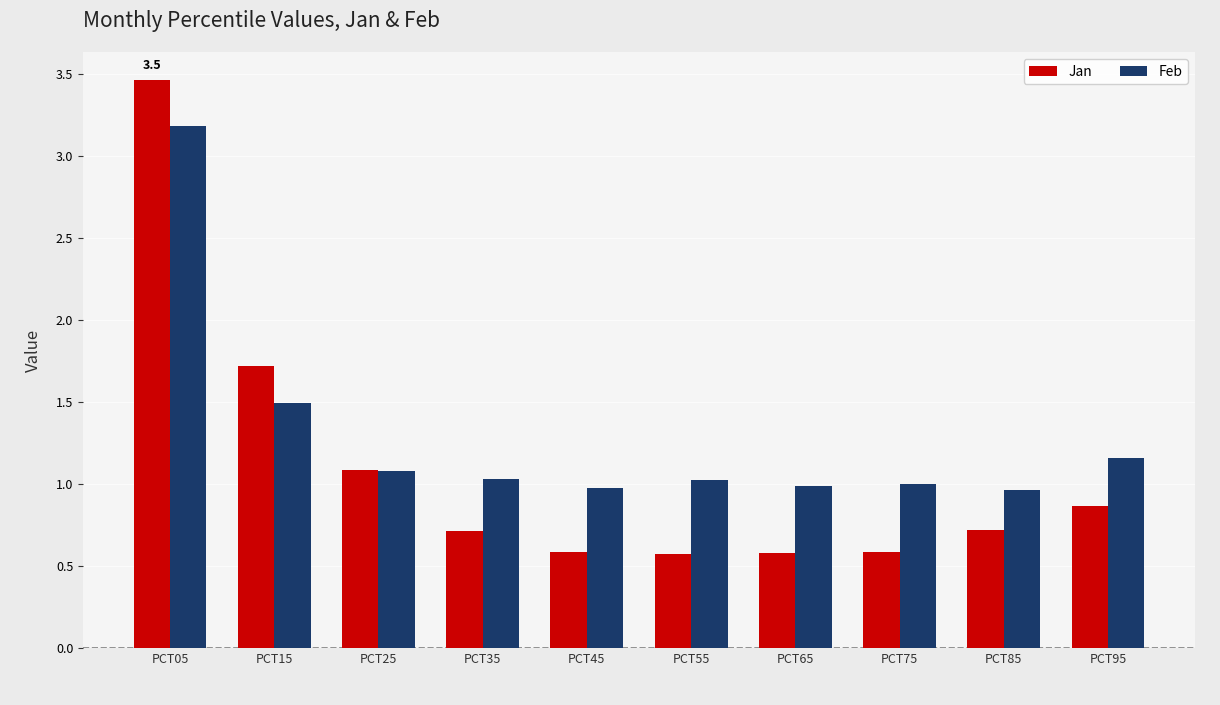

Which series changed the most between PCT55 and PCT95?

Jan